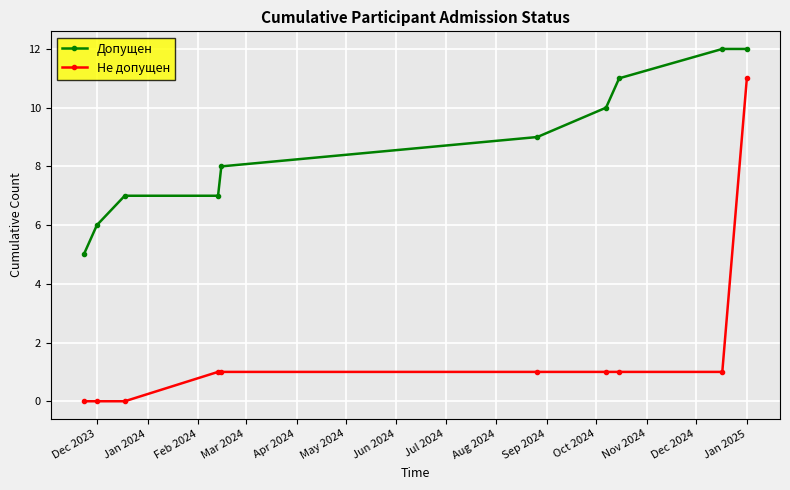

Rank the series by their maximum value, from lowest to highest.

Не допущен, Допущен